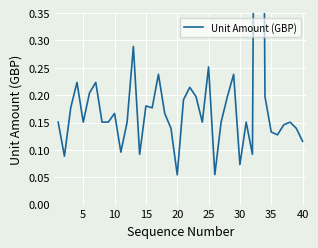

What is the average value?

0.2